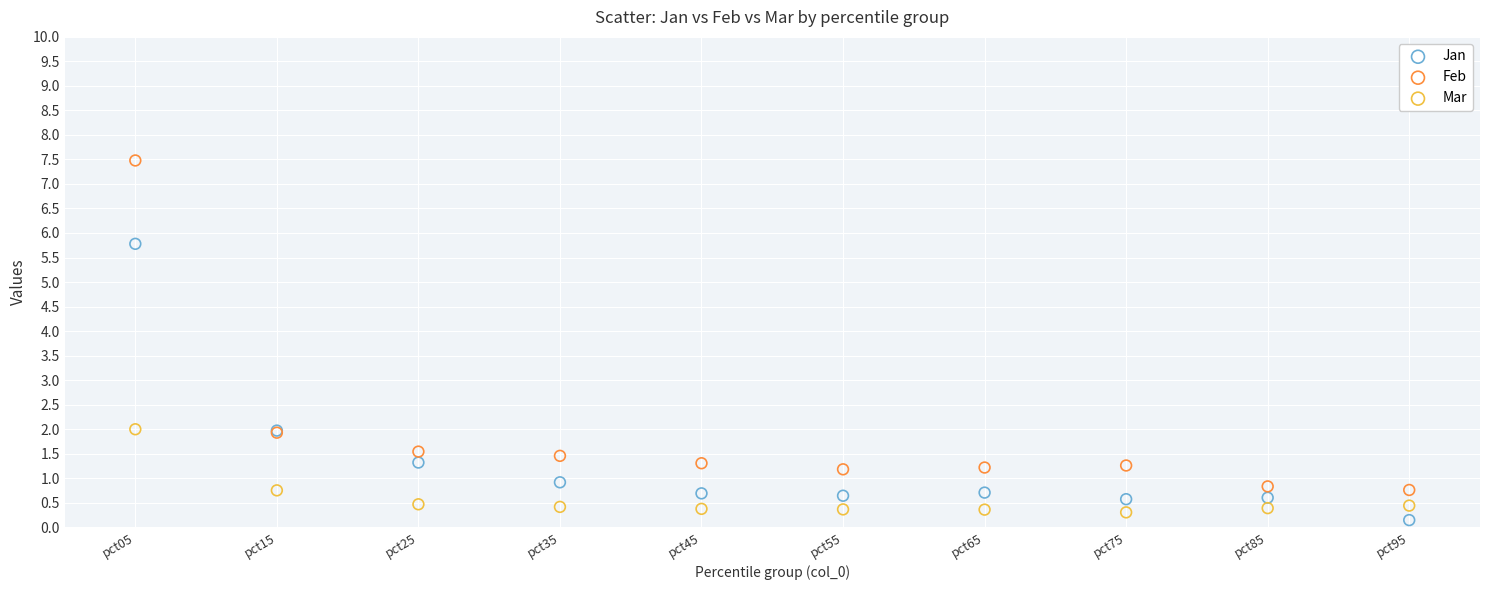

Which series contains the highest Y value?

Feb